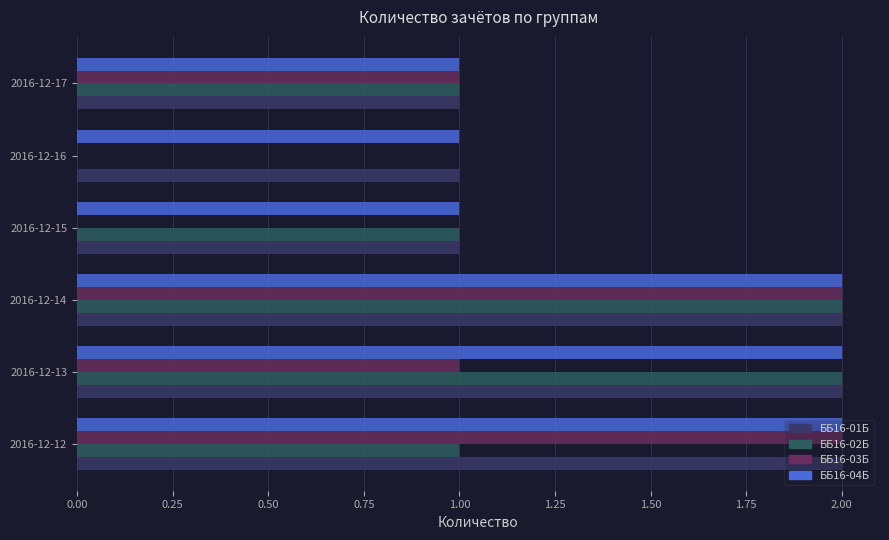

What is the sum of all ББ16-03Б values?

6